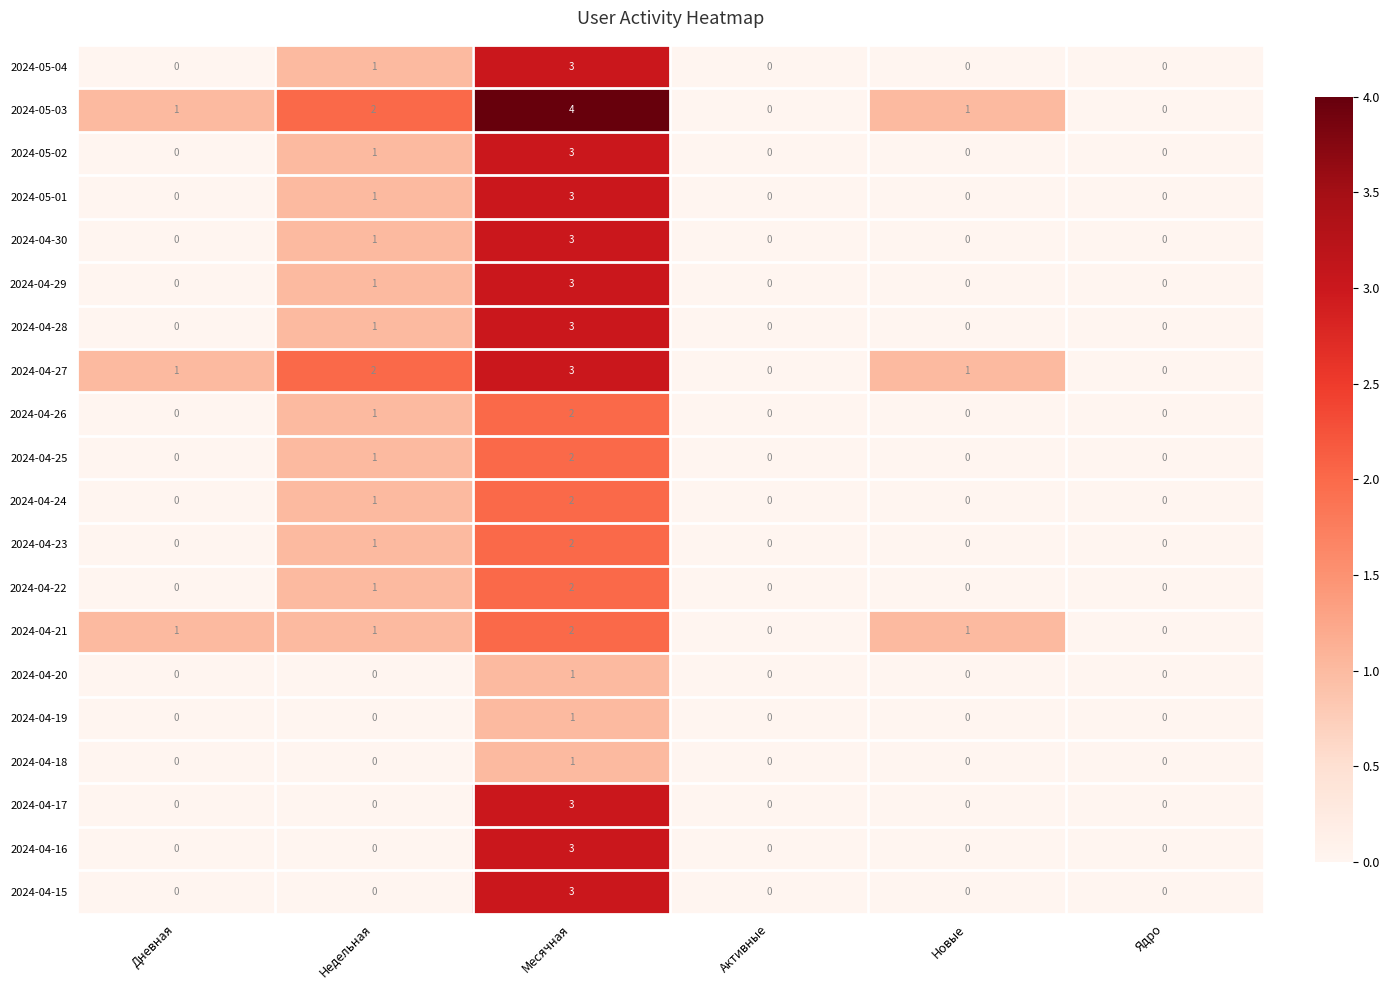

What is the difference between the maximum and minimum values in the 2024-04-30 series?

3